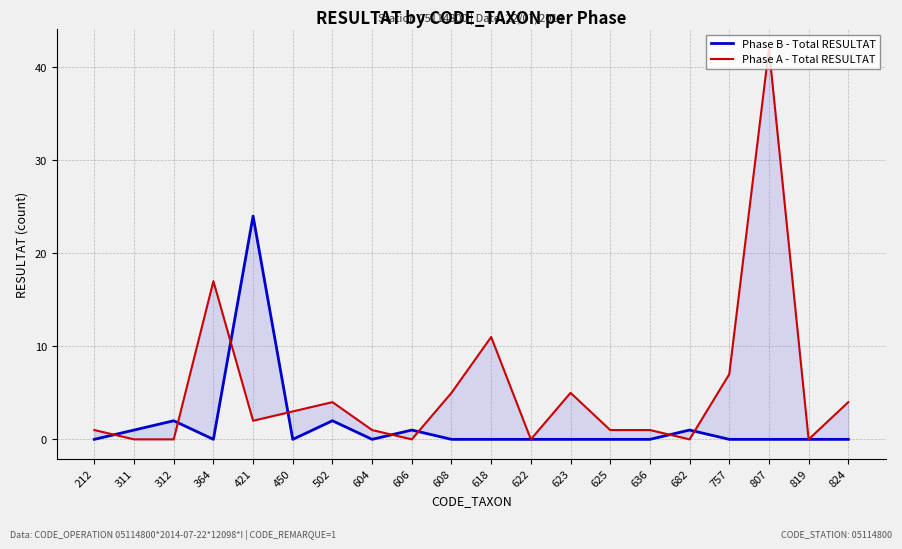

What is the maximum value for Phase A - Total RESULTAT?

42